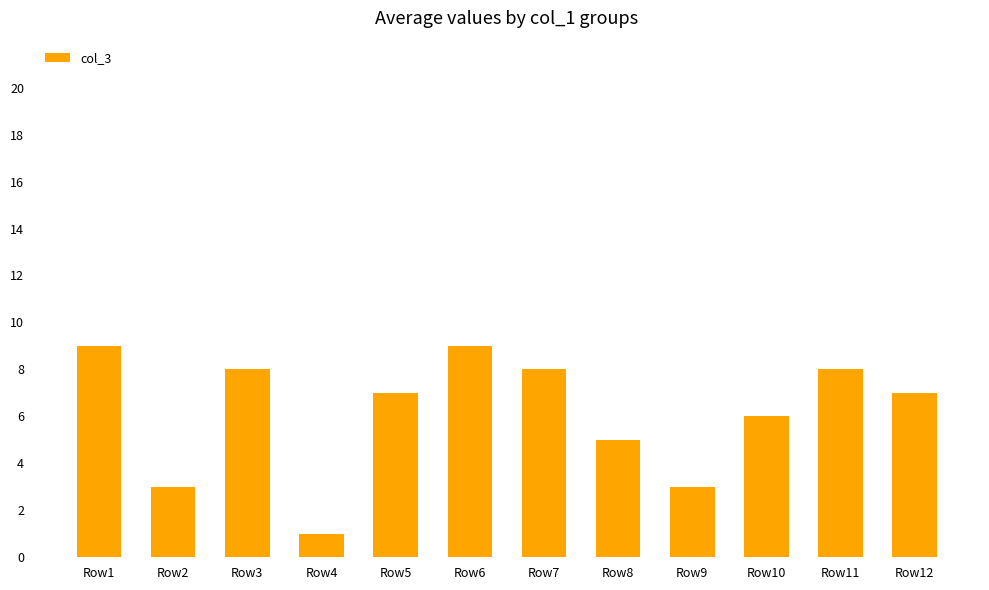

At which category does the chart reach its minimum across all series?

Row4